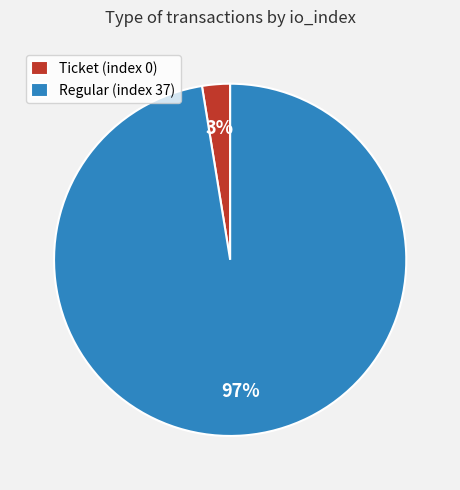

Which category has the biggest portion of the pie?

Regular (index 37)